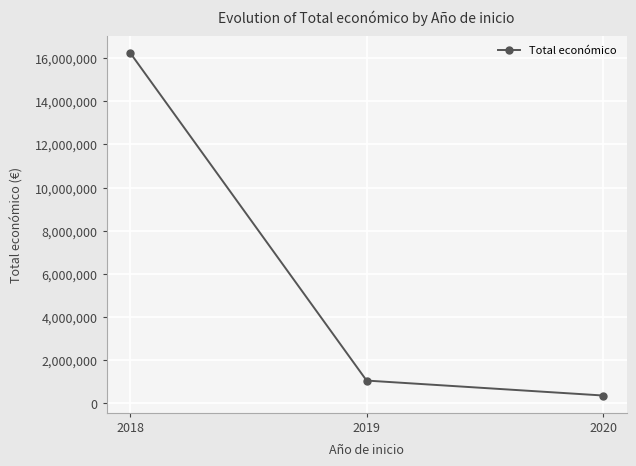

True or false: the data shows 363424 at 2020.

True